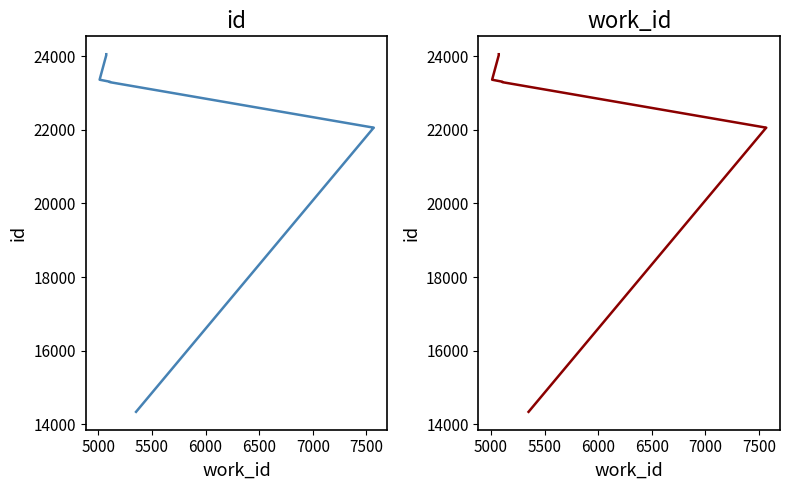

True or false: id and id (synapse) intersect in this chart.

False